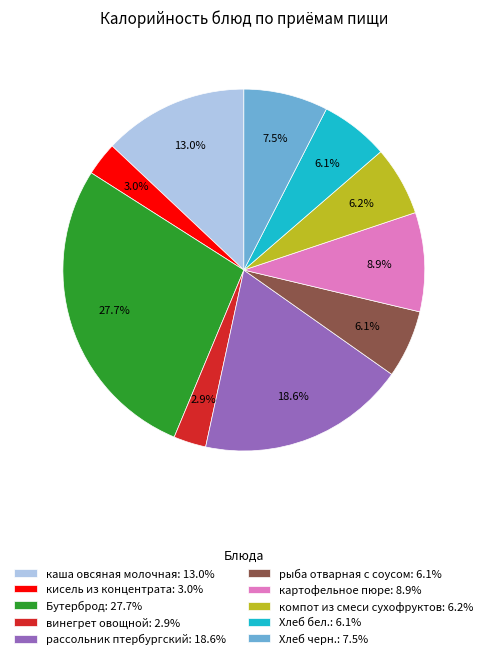

Do Бутерброд and винегрет овощной together represent more than half of the pie?

No